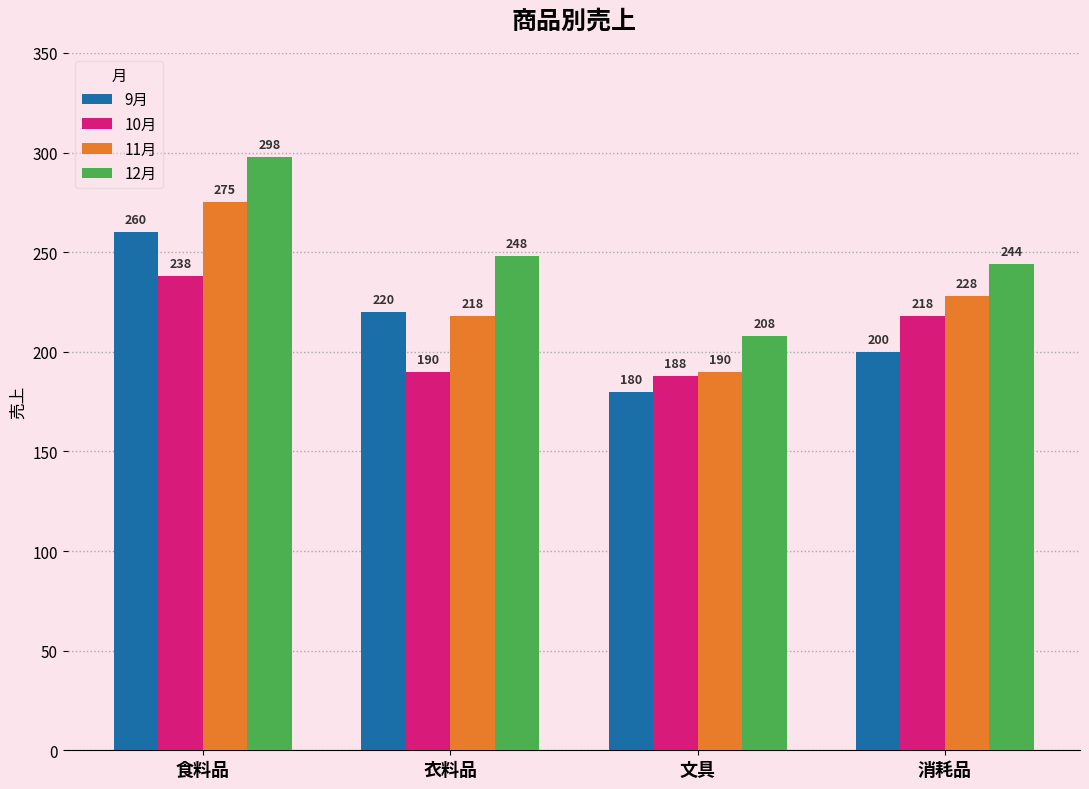

What is the difference between the highest and lowest values at 消耗品?

44